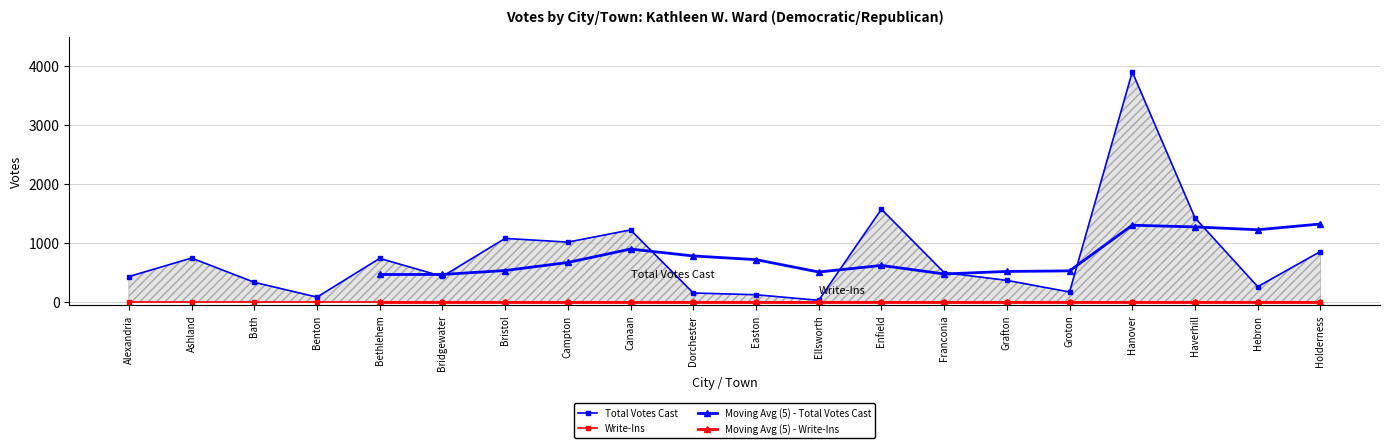

What is the difference between the maximum and minimum values?

3871